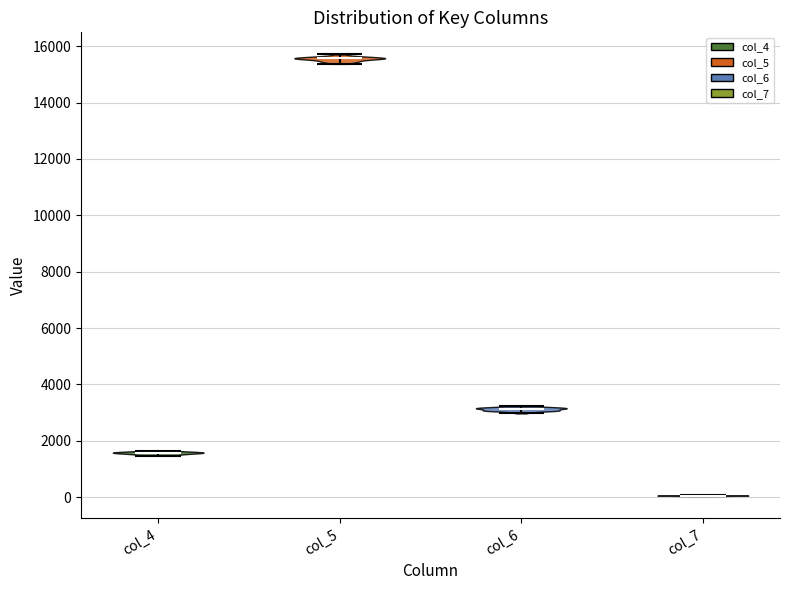

Which violin has the highest median line?

col_5